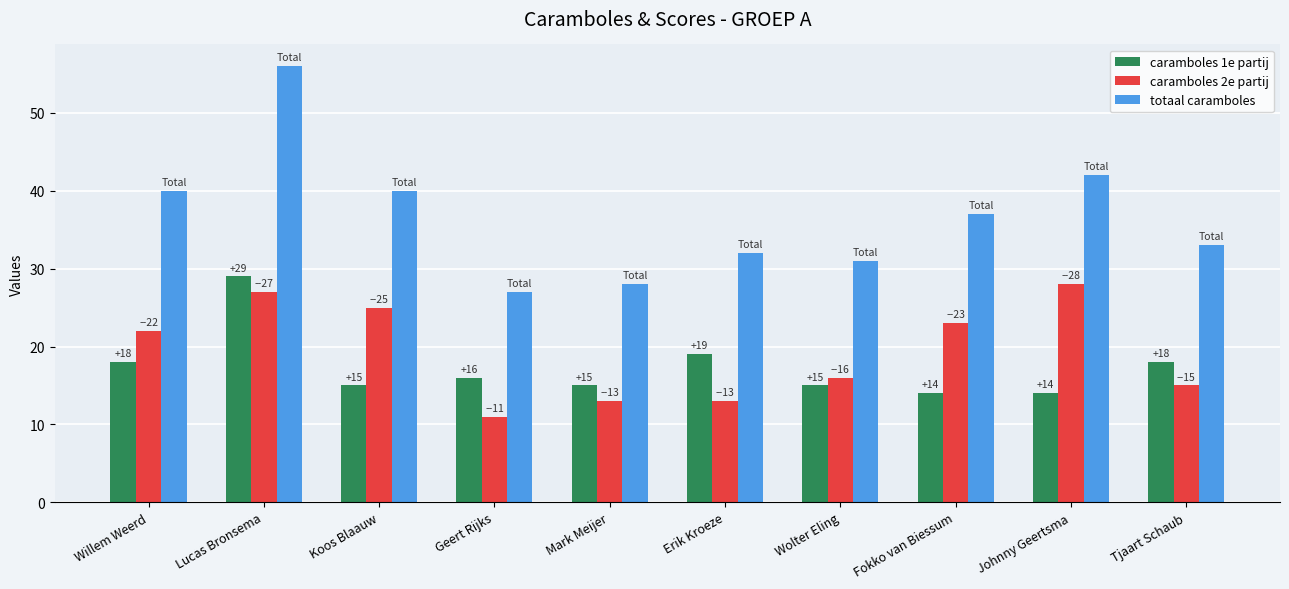

Where does the caramboles 1e partij series first go above 16?

Willem Weerd